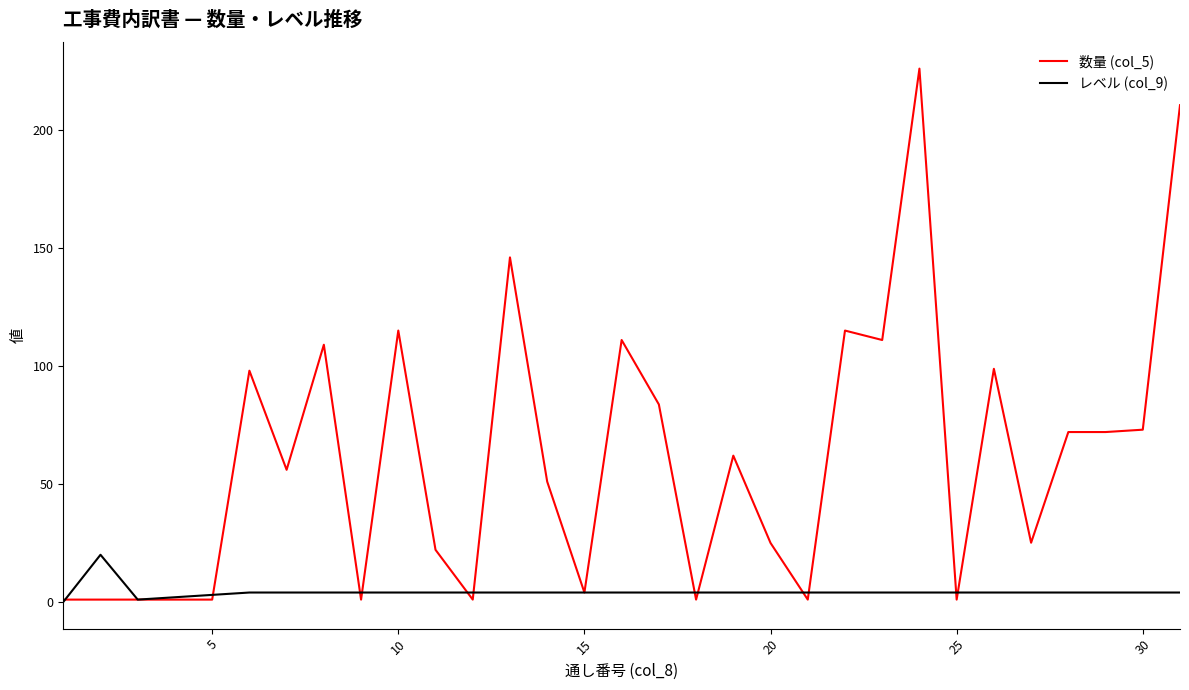

Which series has the largest range (max minus min)?

数量 (col_5)